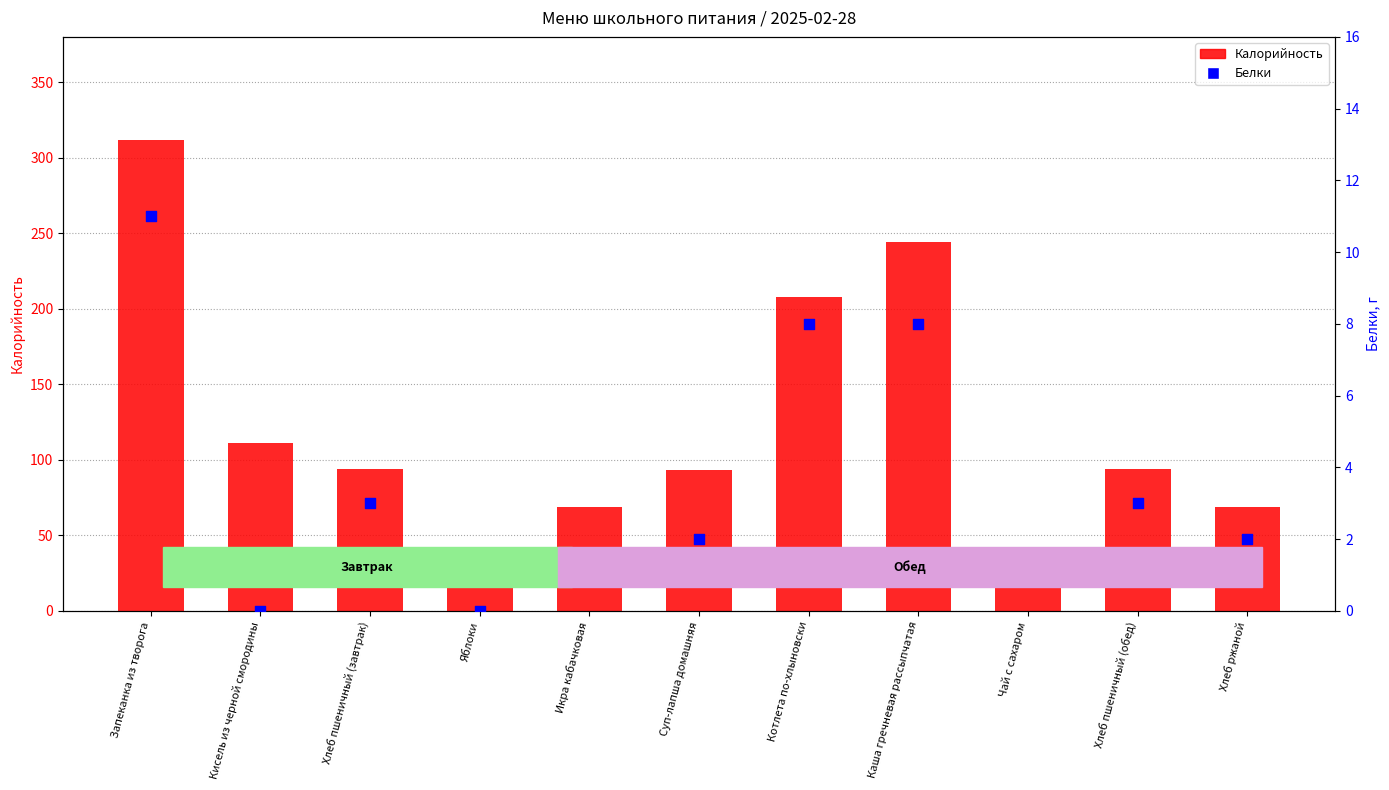

Is the value of Калорийность at Хлеб пшеничный (обед) greater than the value of Белки at Икра кабачковая?

Yes